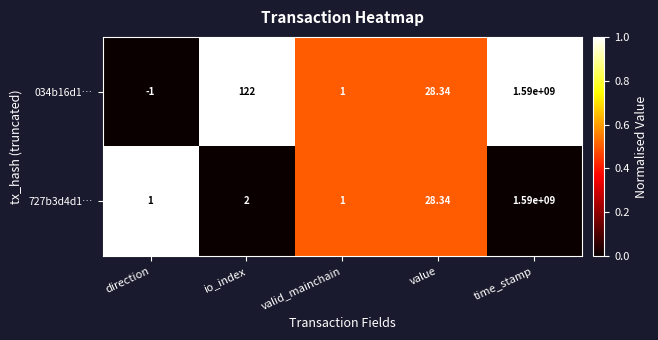

List the labels in order of 034b16d1… value, smallest first.

direction, valid_mainchain, value, io_index, time_stamp